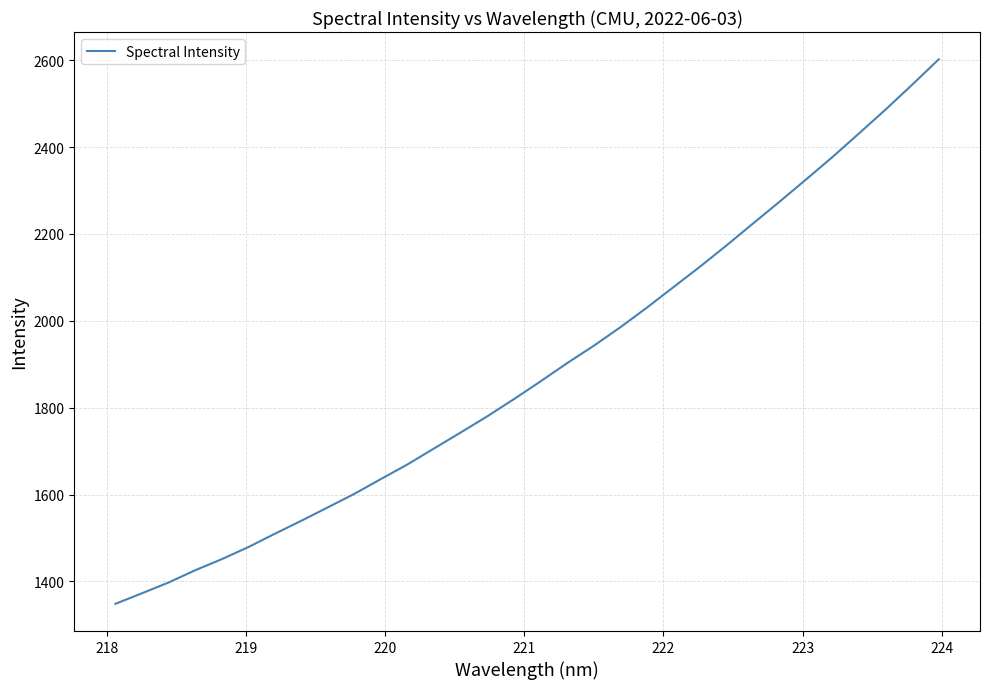

How many values are below 1860?

16